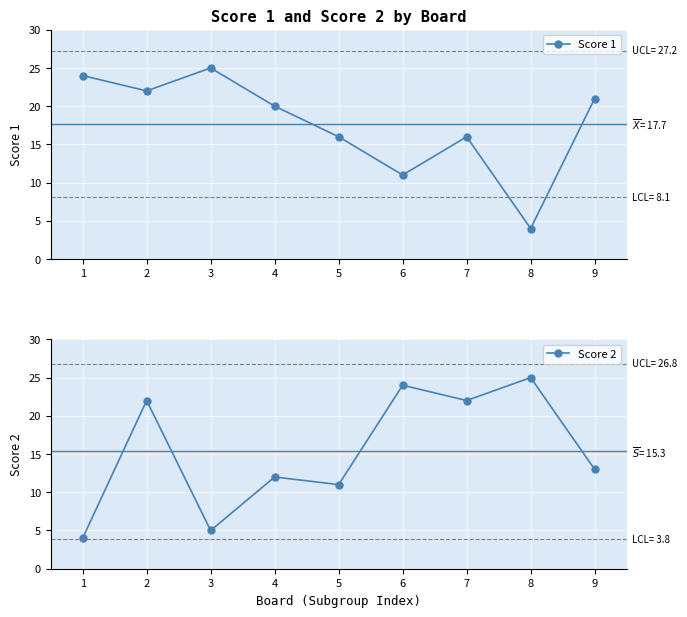

The value of Score 1 at 8 is 4. True or false?

True